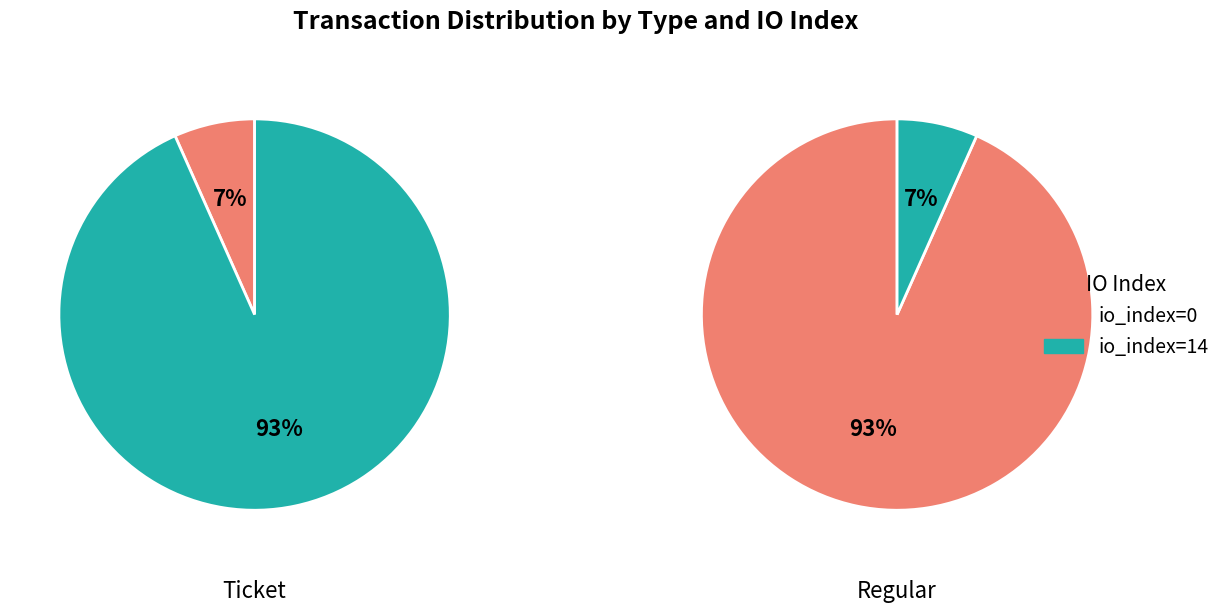

How many slices are in this pie chart?

2